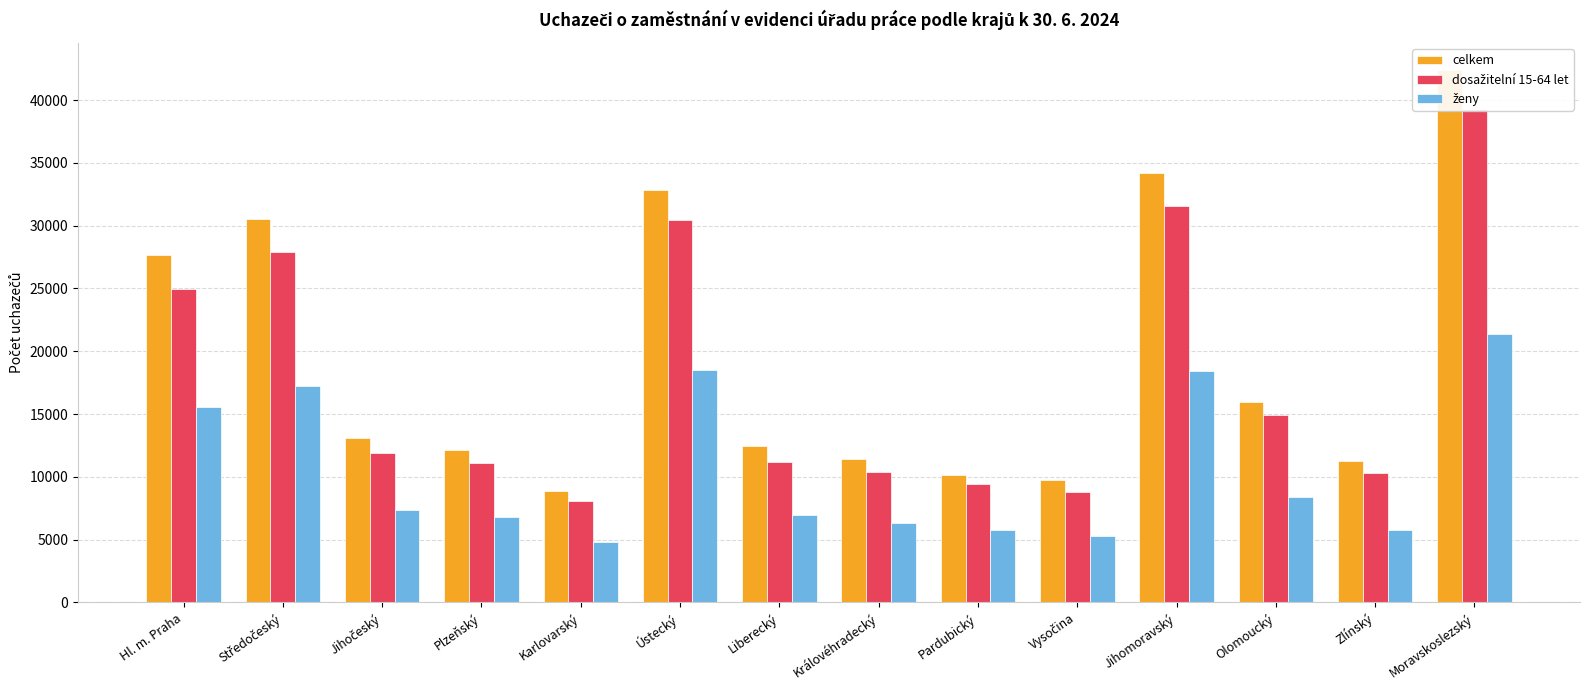

Is the value of ženy at Olomoucký greater than the value of dosažitelní 15-64 let at Moravskoslezský?

No